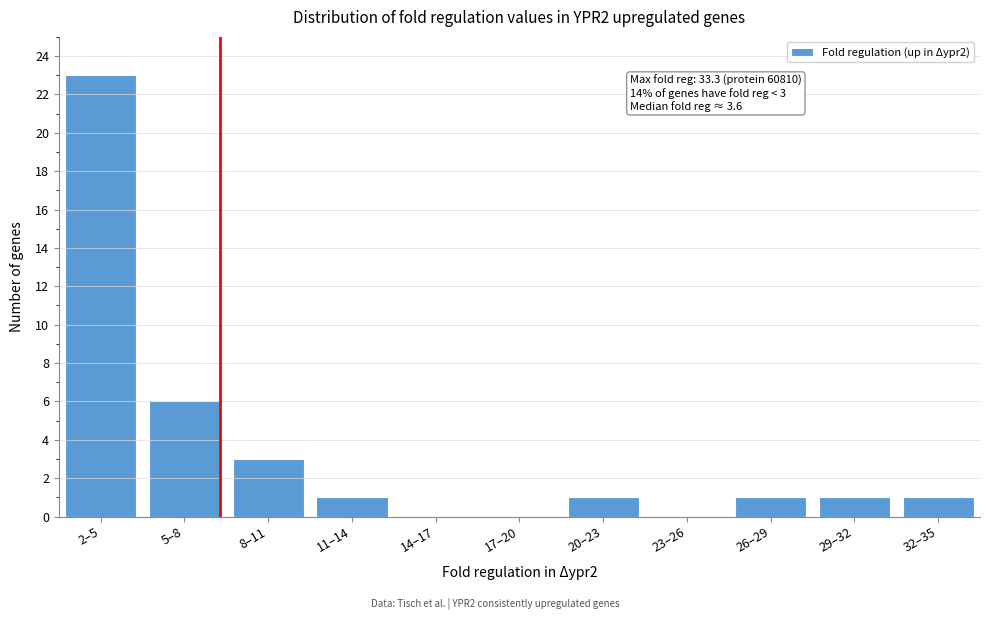

Reading right to left, extract all data points from this chart.

32–35=1	29–32=1	26–29=1	23–26=0	20–23=1	17–20=0	14–17=0	11–14=1	8–11=3	5–8=6	2–5=23